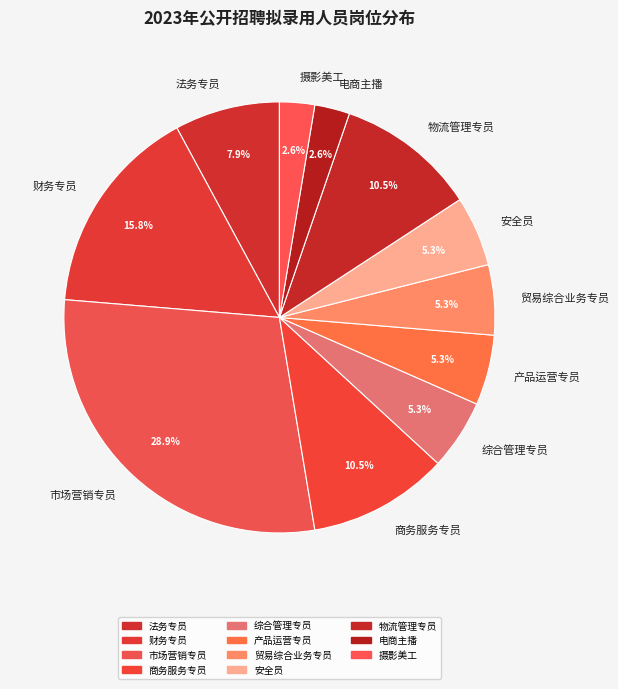

Which has a higher value, 商务服务专员 or 贸易综合业务专员?

商务服务专员